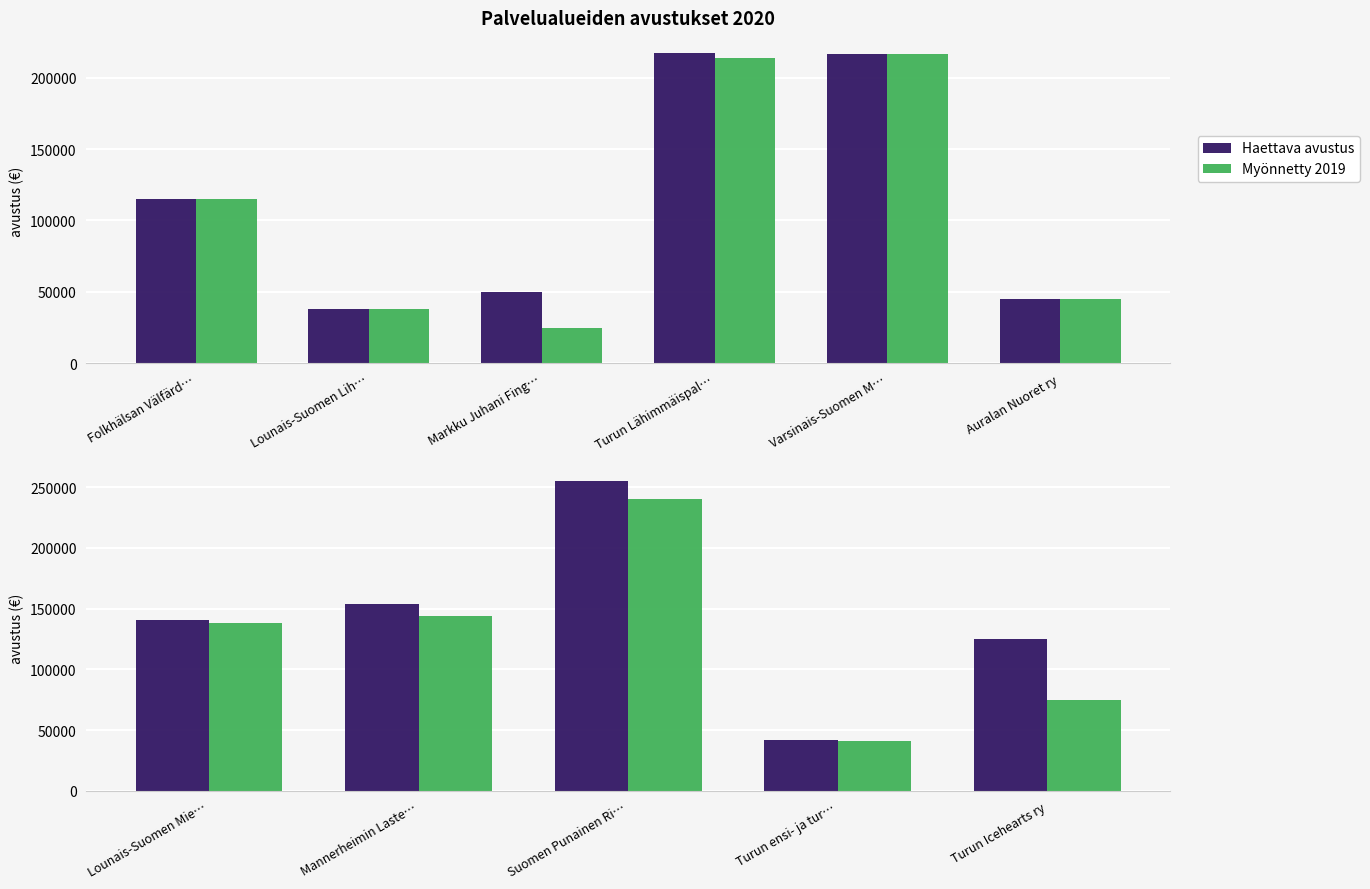

Which series has the largest range (max minus min)?

Haettava avustus